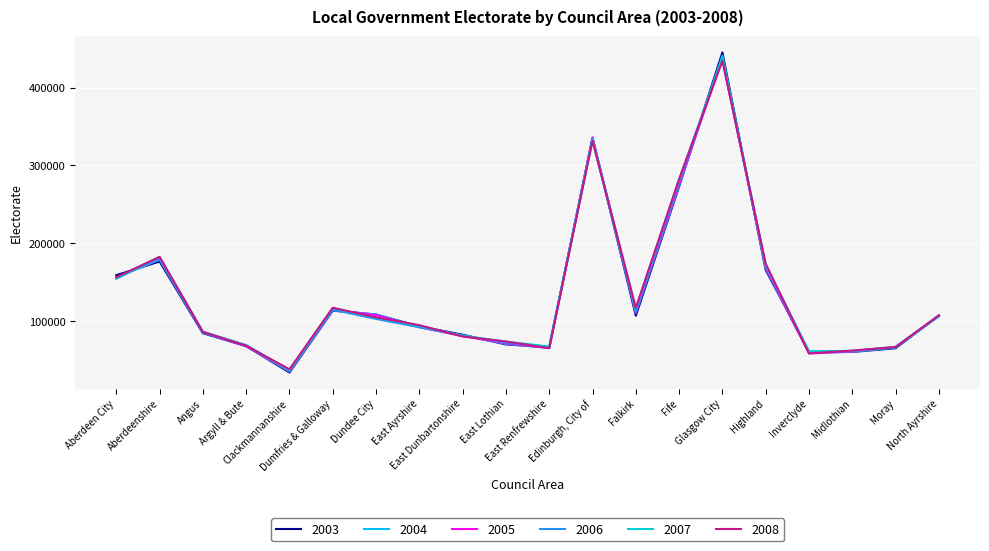

At which label is 2004 closest to 238376?

Fife